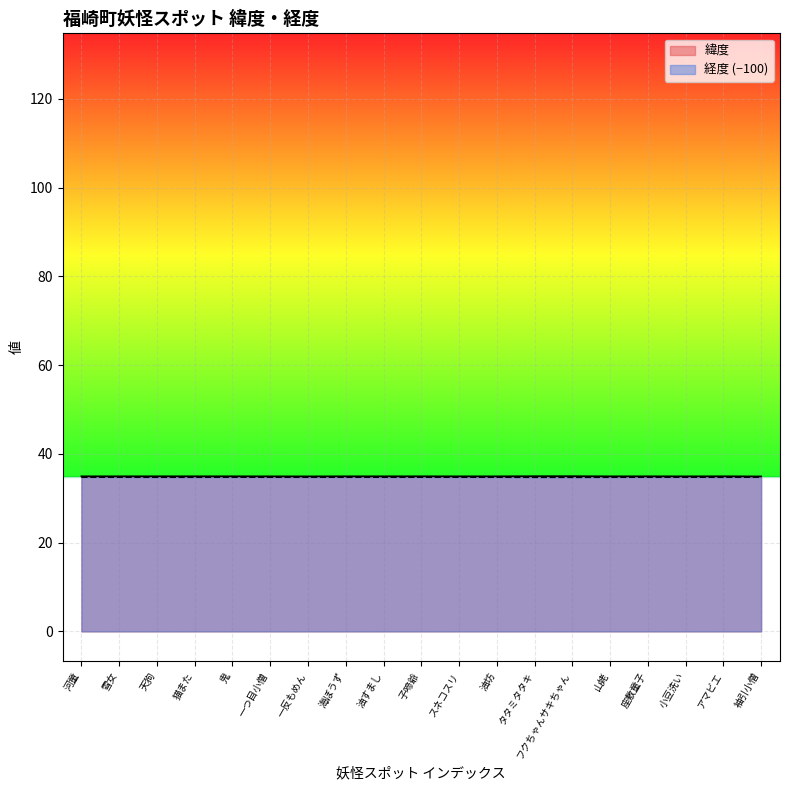

At how many categories does at least one series exceed 34?

19